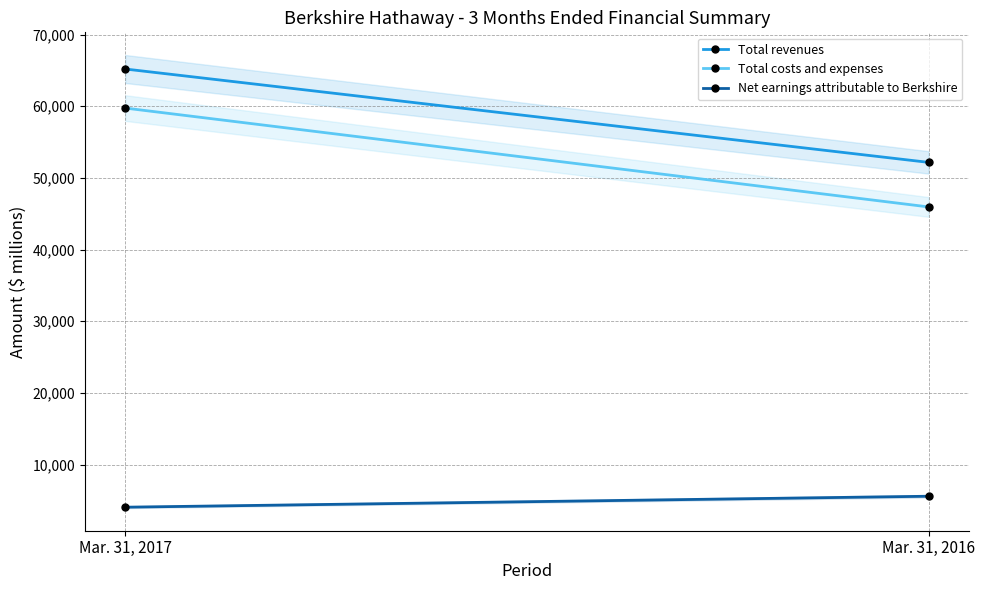

Reading left to right, list all the values displayed in this chart.

Total revenues: Mar. 31, 2017=65187	Mar. 31, 2016=52163
Total costs and expenses: Mar. 31, 2017=59738	Mar. 31, 2016=45947
Net earnings attributable to Berkshire: Mar. 31, 2017=4060	Mar. 31, 2016=5589